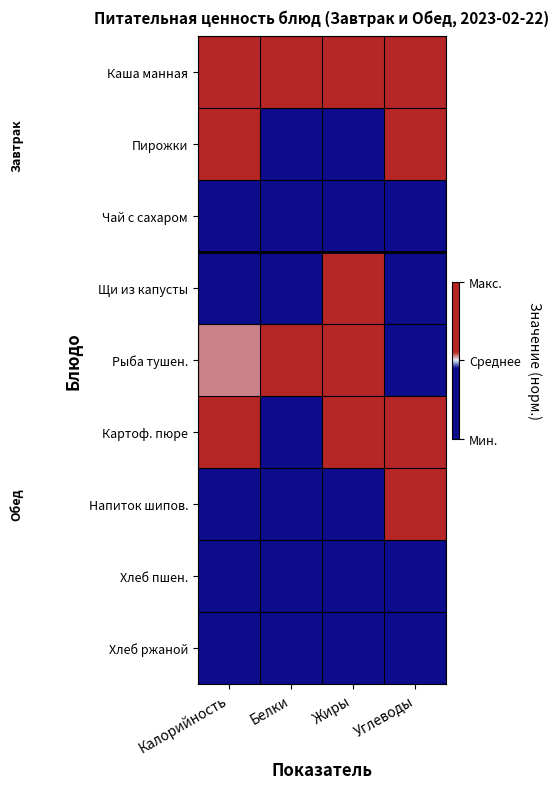

What is the smallest value displayed?

-1.0